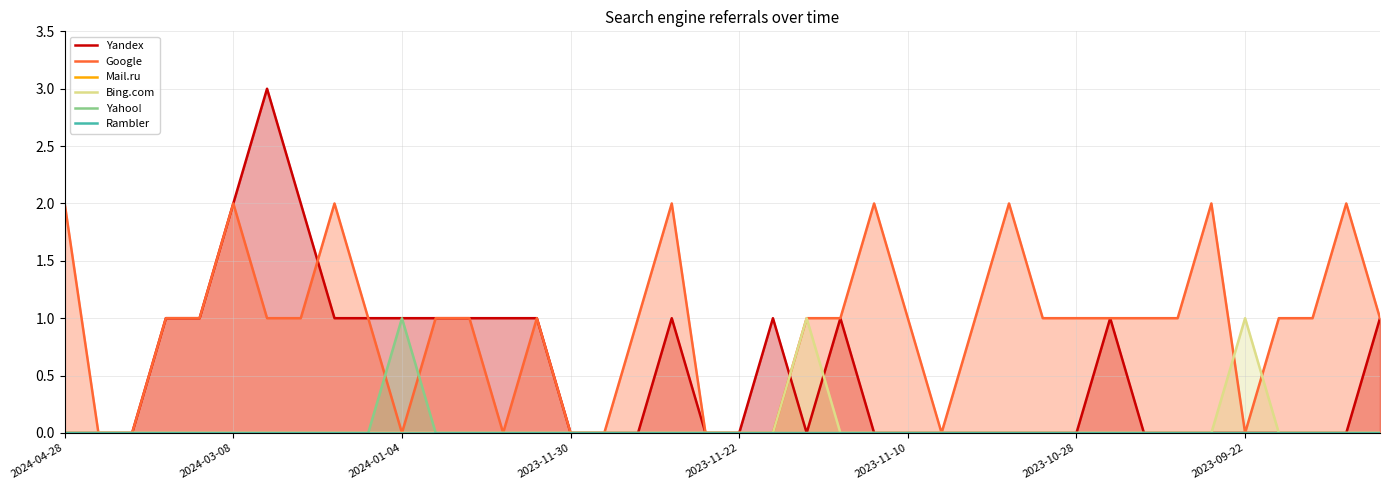

Is it true that Google equals 2 at 2024-03-08?

True